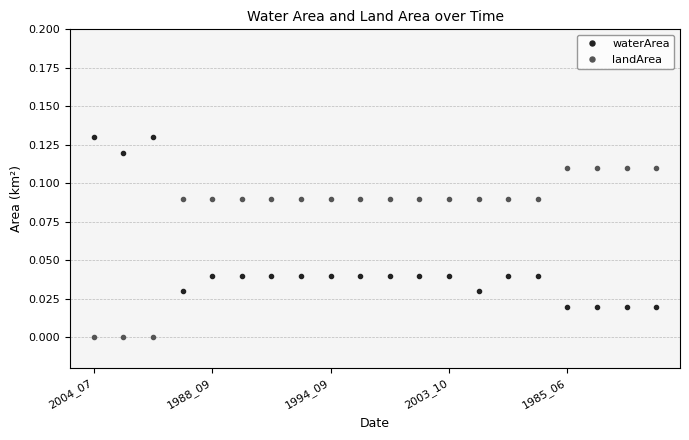

How many intersections are there between landArea and waterArea?

1